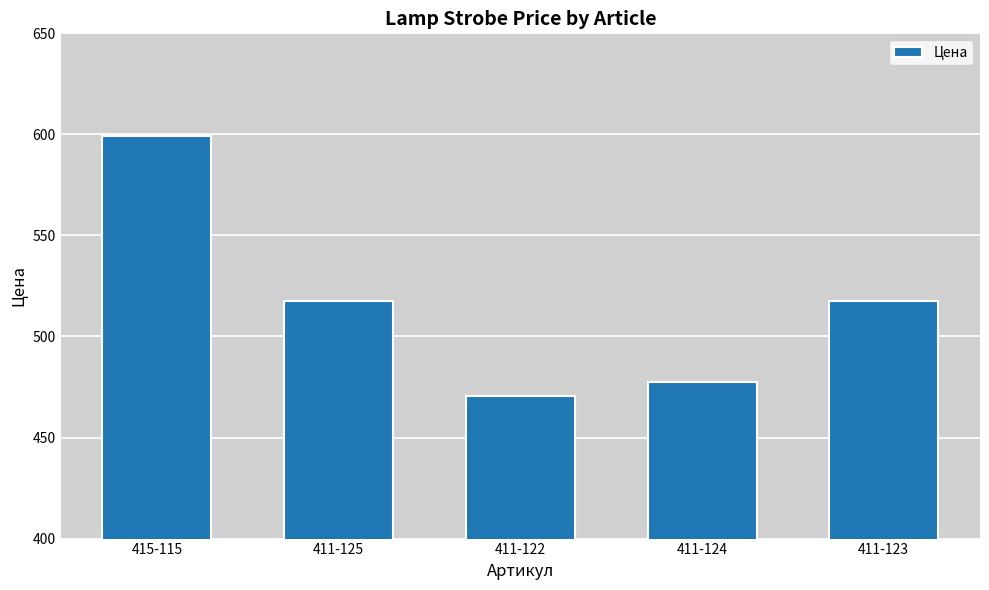

What is the smallest value displayed?

470.5